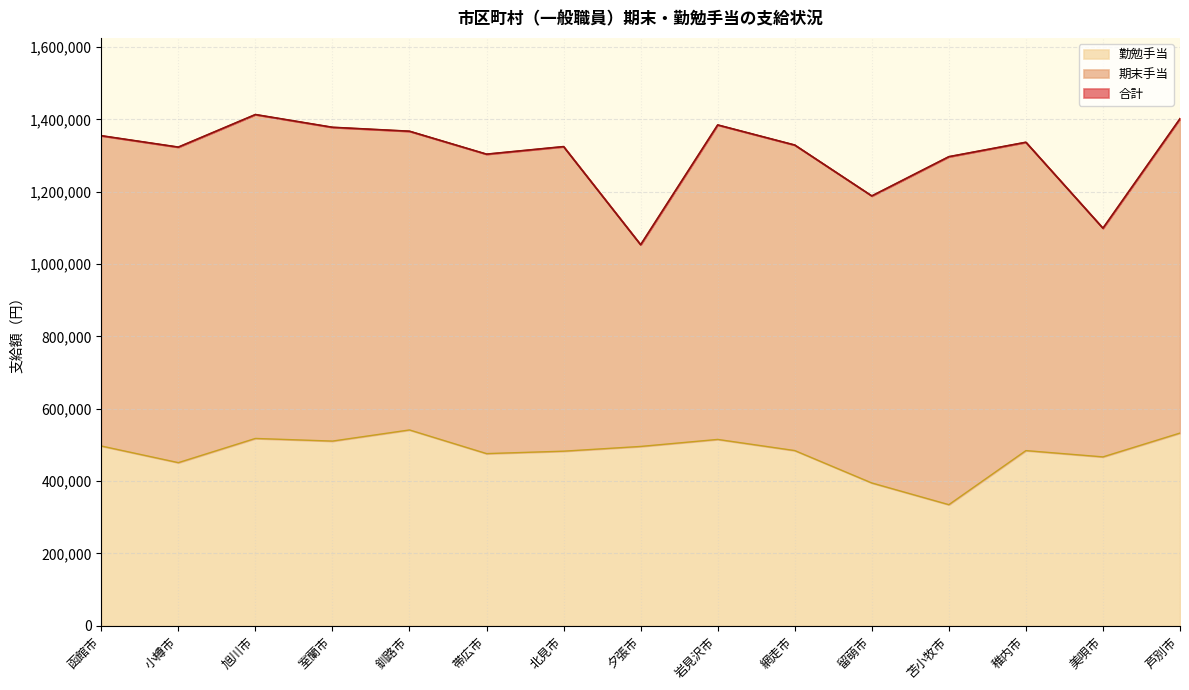

Which category has the lowest value in the 勤勉手当 series?

苫小牧市